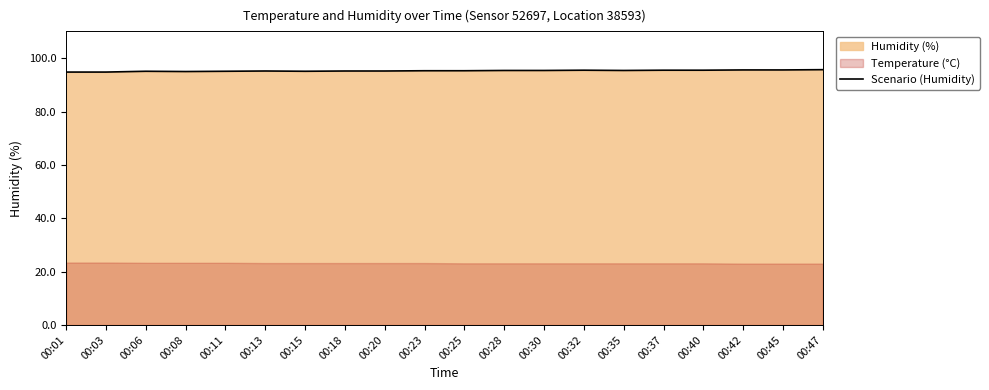

The value at 00:23 is 29.2. True or false?

False